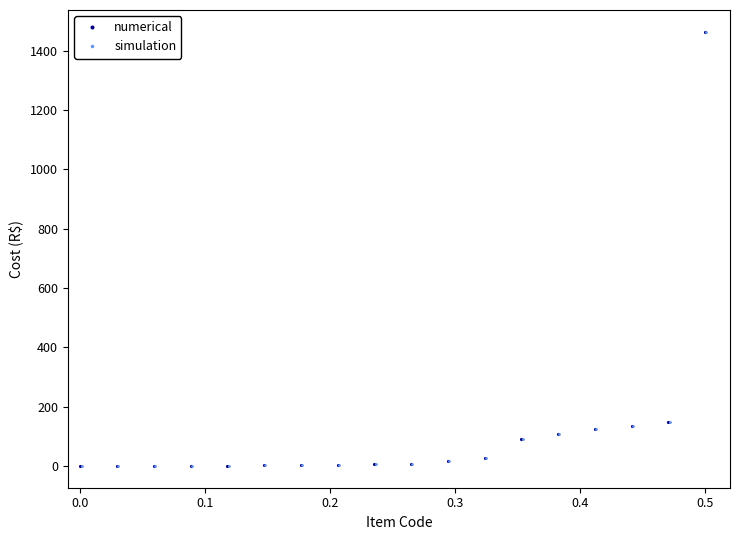

What is the highest value of the numerical series?

1463.5